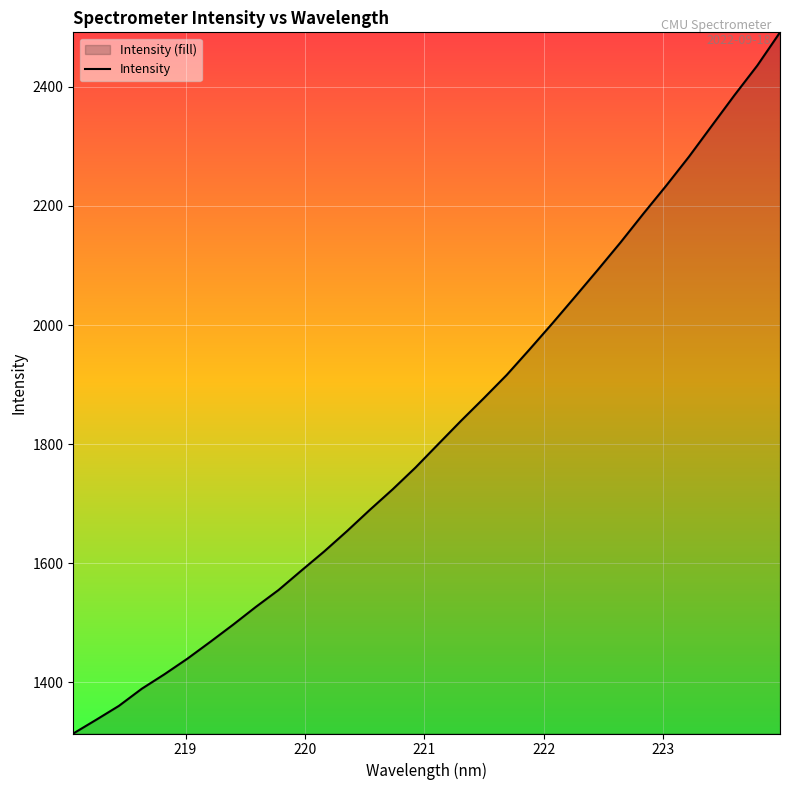

What is the greatest value displayed?

2491.8